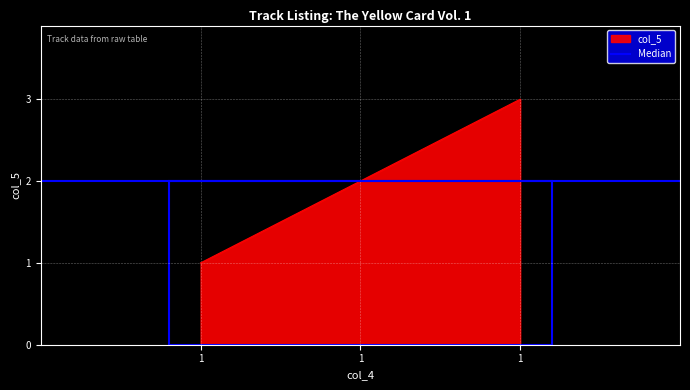

Reading left to right, transcribe all the data shown in this chart.

1	2	3